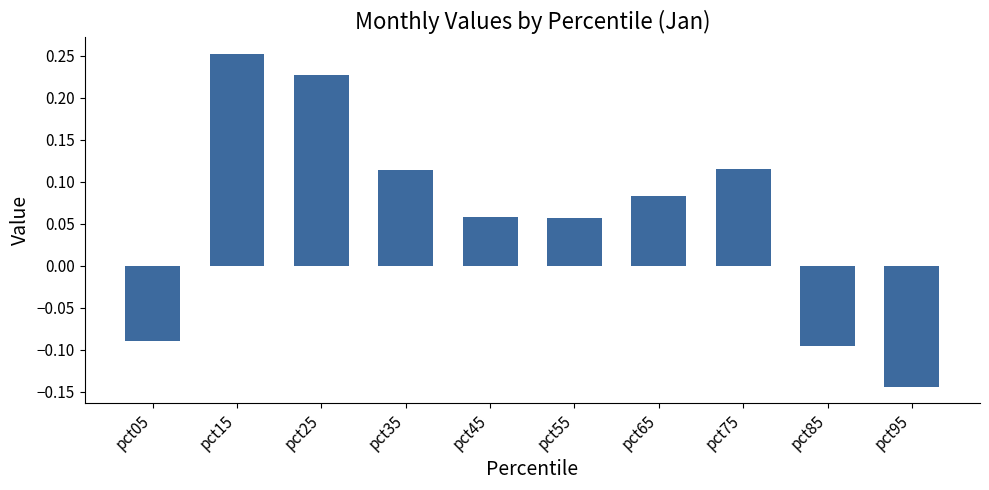

Which label corresponds to the largest value in the chart?

pct15